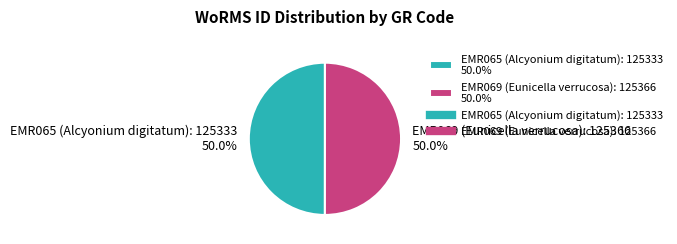

What portion of the pie excludes EMR065 (Alcyonium digitatum): 125333 50.0%?

50.0%